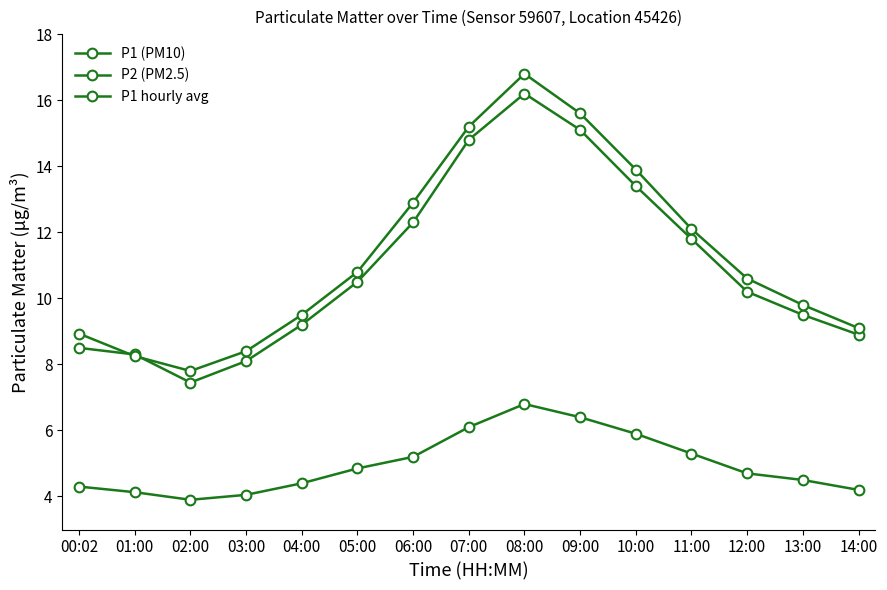

What is the lowest value of the P1 (PM10) series?

7.5